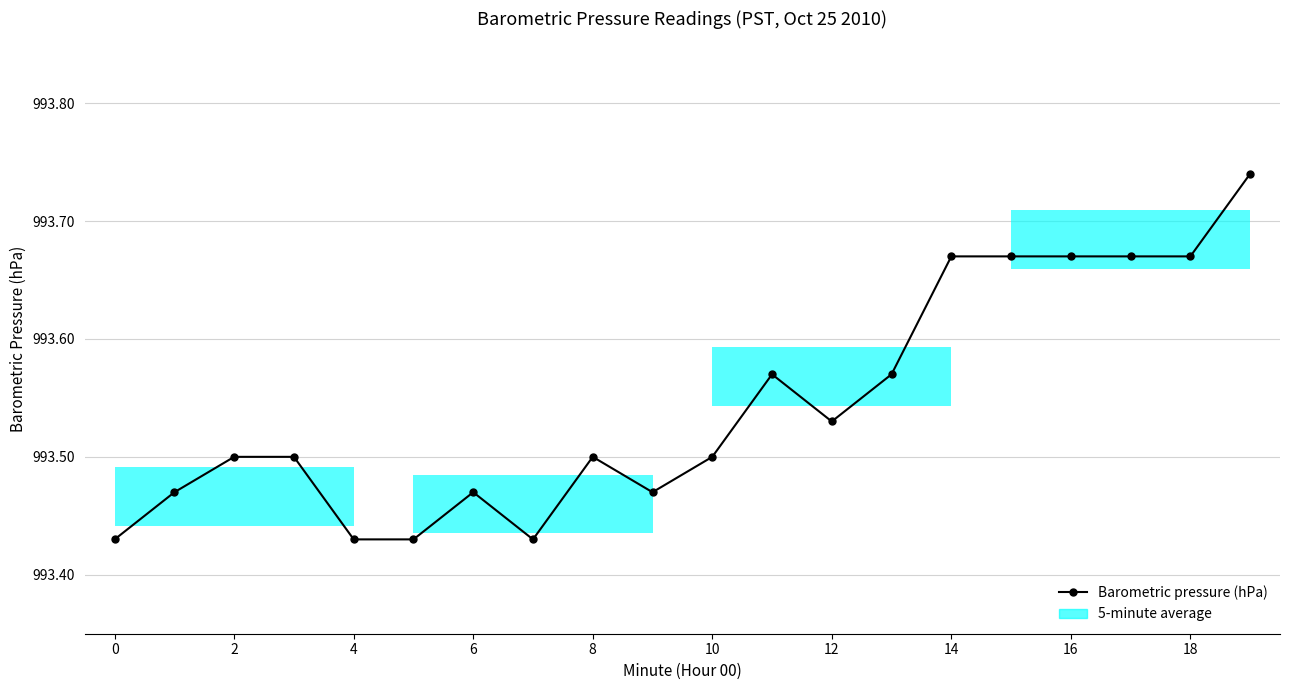

At which category does the chart reach its peak across all series?

19